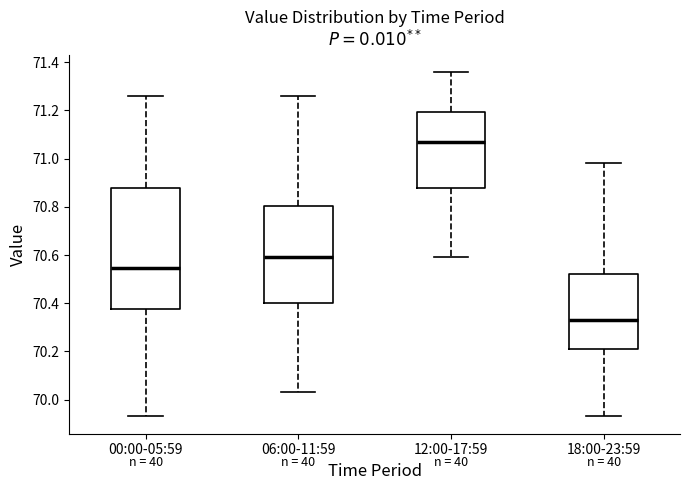

Where does the median line of the box for 06:00-11:59 sit on the y-axis? The values are not printed on the chart, so give them approximately, as read against the axis.

70.60